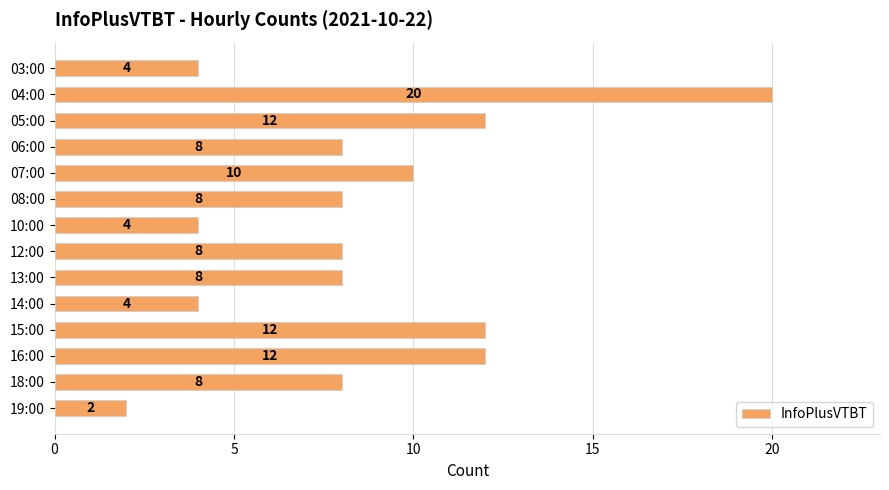

What is the change in value from 03:00 to 04:00?

+16